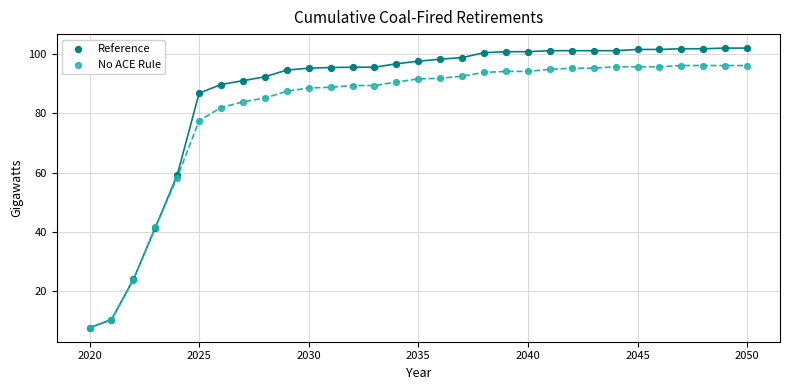

What are all the series names shown in the legend?

Reference, No ACE Rule